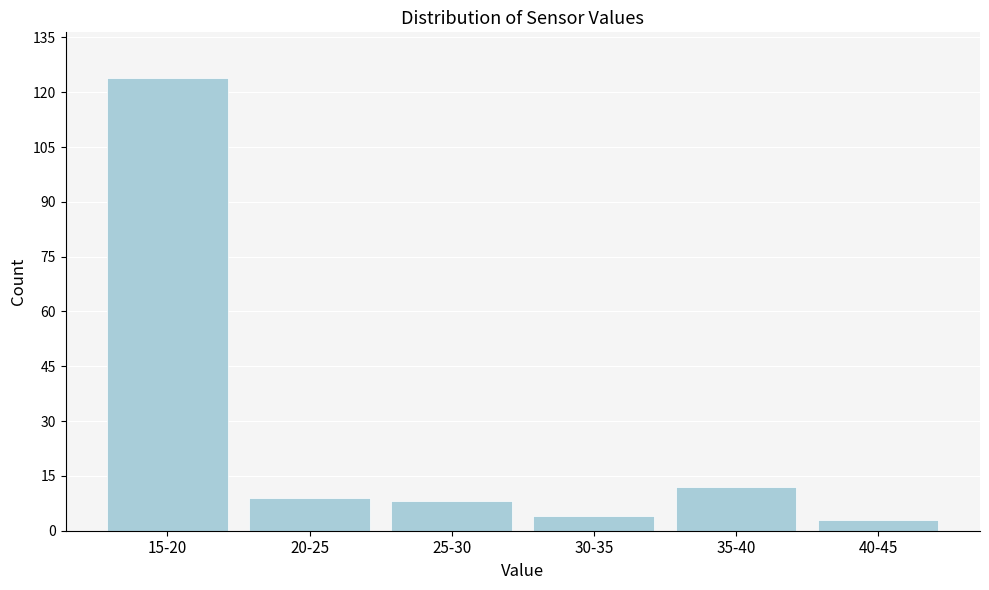

Reading left to right, what are all the values shown in this chart?

15-20=124	20-25=9	25-30=8	30-35=4	35-40=12	40-45=3